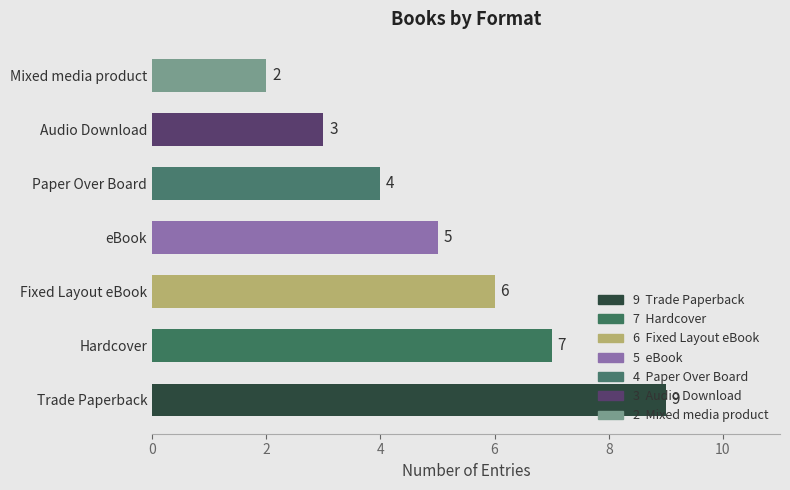

The value at Hardcover is 7. True or false?

True